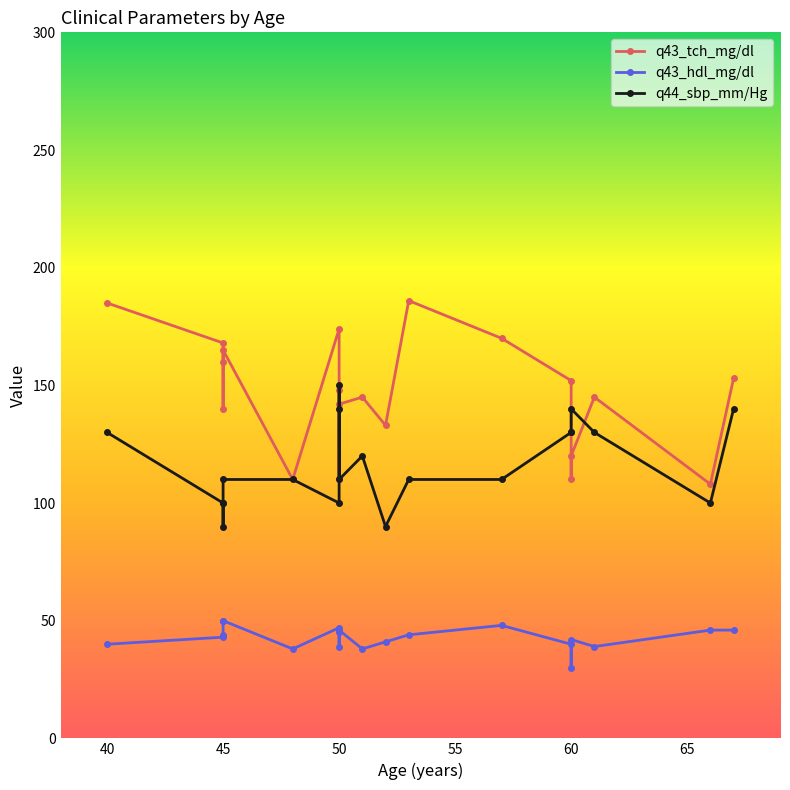

Reading right to left, list all the values displayed in this chart.

q43_tch_mg/dl: 153	108	145	120	110	152	170	186	133	145	142	110	148	174	110	165	160	140	168	185
q43_hdl_mg/dl: 46	46	39	42	30	40	48	44	41	38	46	45	39	47	38	50	50	44	43	40
q44_sbp_mm/Hg: 140	100	130	140	130	130	110	110	90	120	110	150	140	100	110	110	90	100	100	130